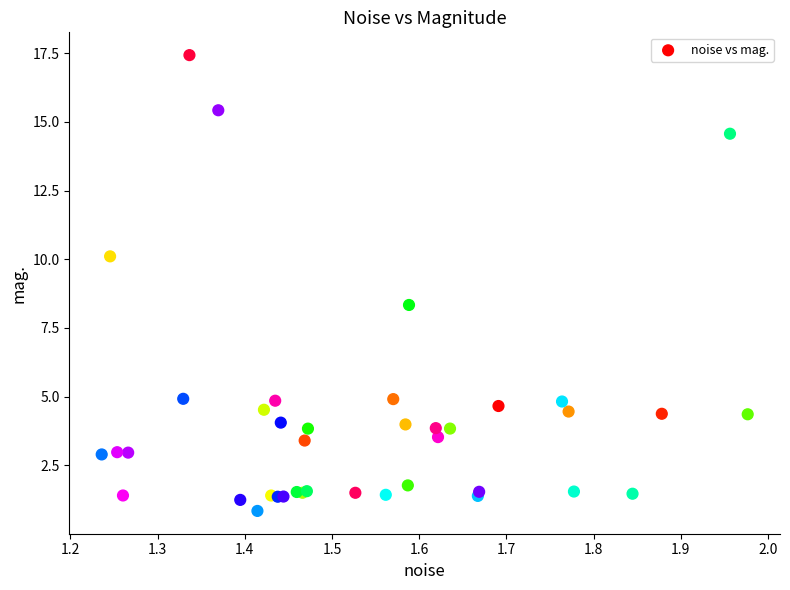

What Y value in the scatter plot is closest to 9?

8.3